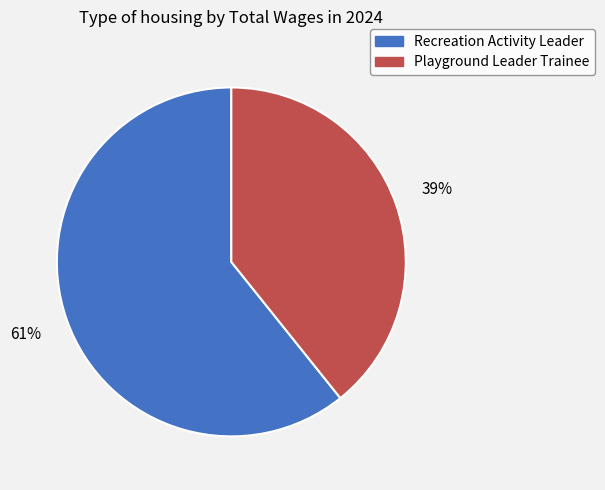

What is the majority slice?

Recreation Activity Leader